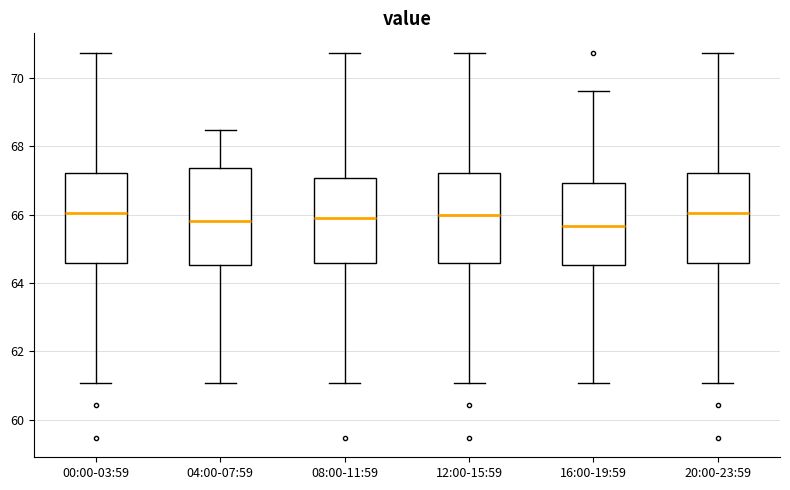

Reading left to right, read every box against the y-axis: the position of its median line, the range the box covers, and the ends of its whiskers. The values are not printed on the chart, so give them approximately, as read against the axis.

00:00-03:59: median 66.0, box 64.6 to 67.2, whiskers 61.0 to 70.8
04:00-07:59: median 65.8, box 64.6 to 67.4, whiskers 61.0 to 68.4
08:00-11:59: median 66.0, box 64.6 to 67.0, whiskers 61.0 to 70.8
12:00-15:59: median 66.0, box 64.6 to 67.2, whiskers 61.0 to 70.8
16:00-19:59: median 65.6, box 64.6 to 67.0, whiskers 61.0 to 69.6
20:00-23:59: median 66.0, box 64.6 to 67.2, whiskers 61.0 to 70.8